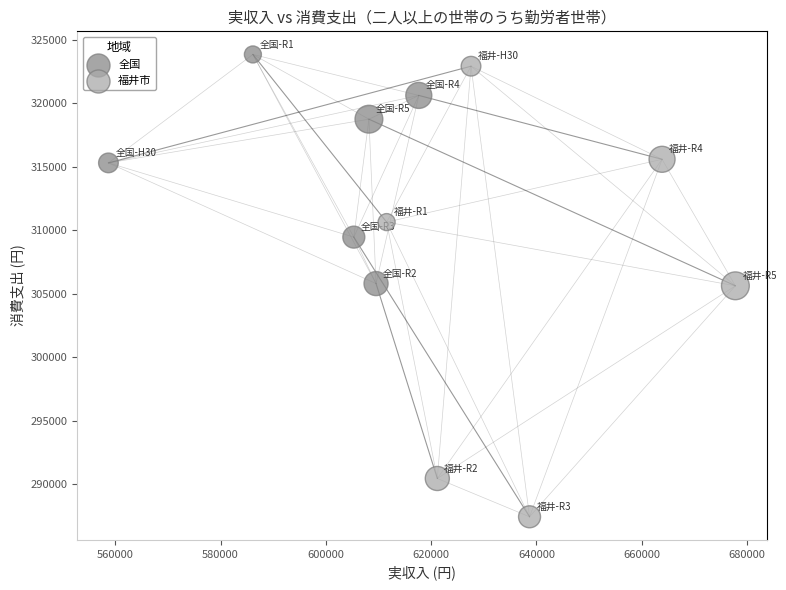

Which series contains the lowest Y value?

福井市